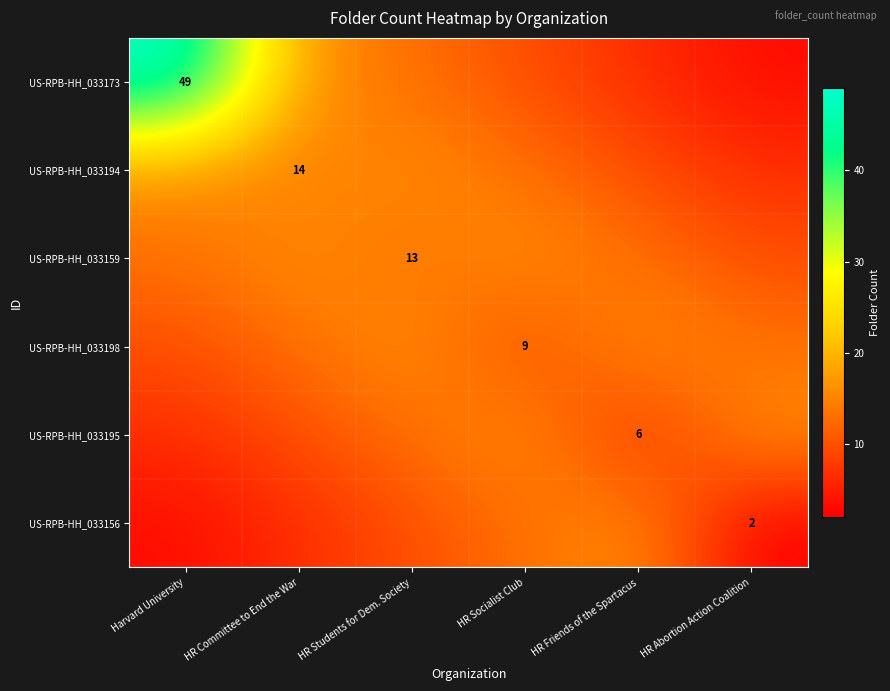

List the labels in order of US-RPB-HH_033173 value, smallest first.

HR Abortion Action Coalition, HR Friends of the Spartacus, HR Socialist Club, HR Students for Dem. Society, HR Committee to End the War, Harvard University